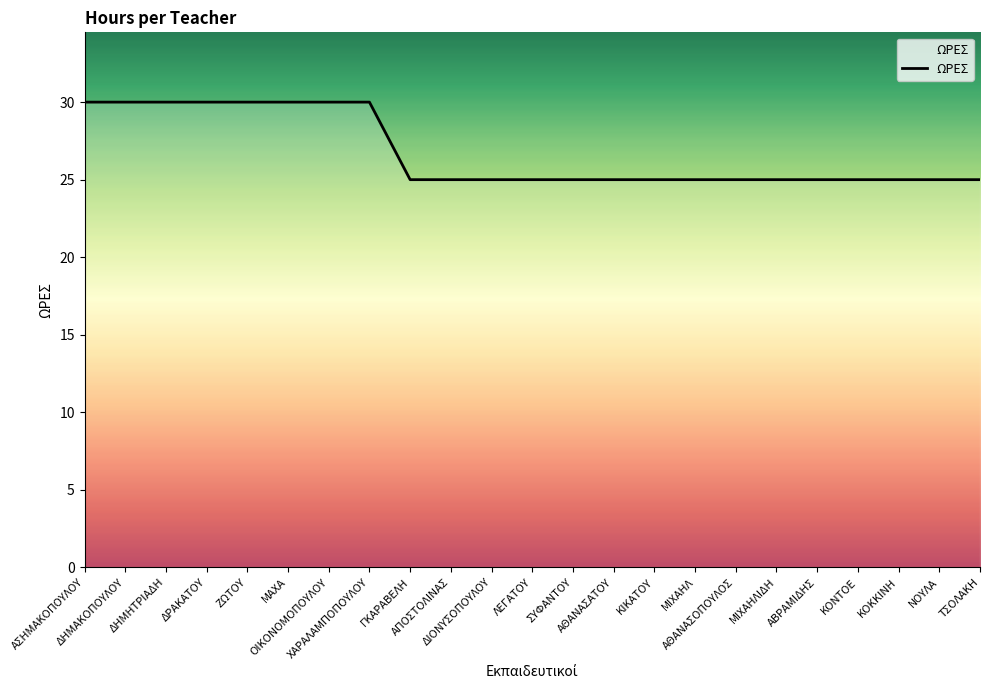

What is the difference between the maximum and minimum values?

5